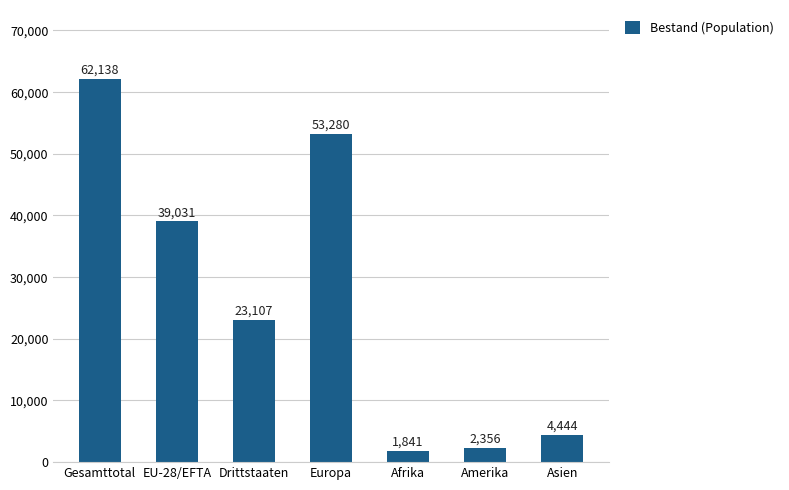

What is the average value?

26600